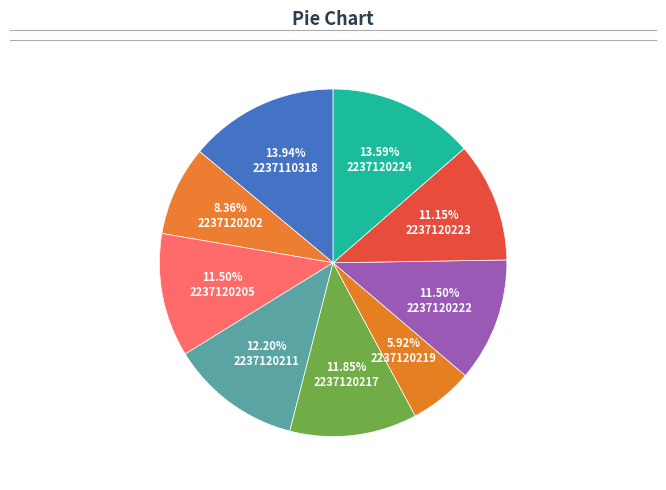

Count the number of slices in the pie.

9